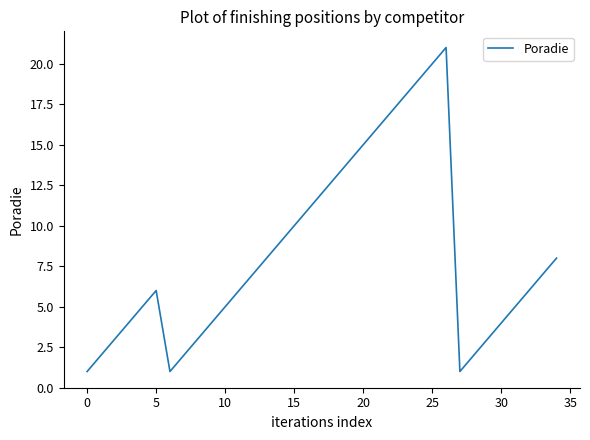

What is the difference between the maximum and minimum values?

20